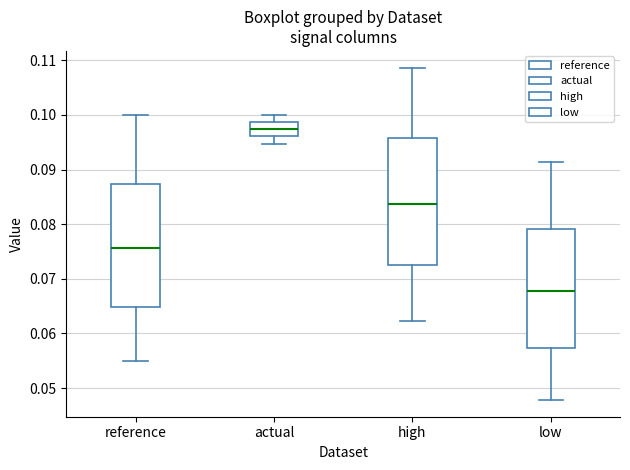

Which box has the lowest median line?

low